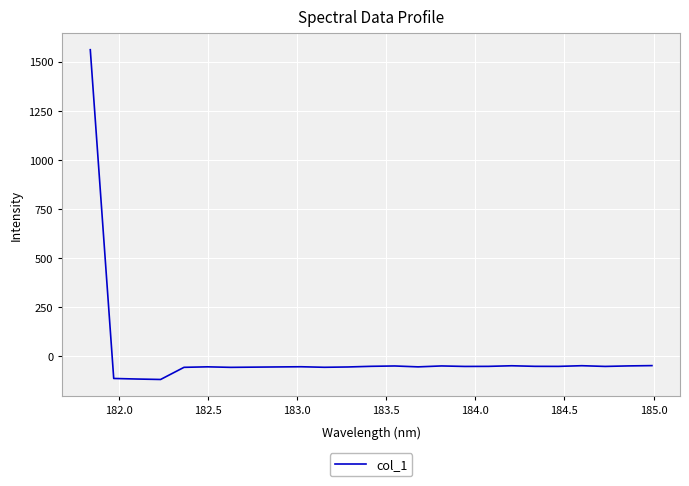

What is the maximum value shown in the chart?

1560.0